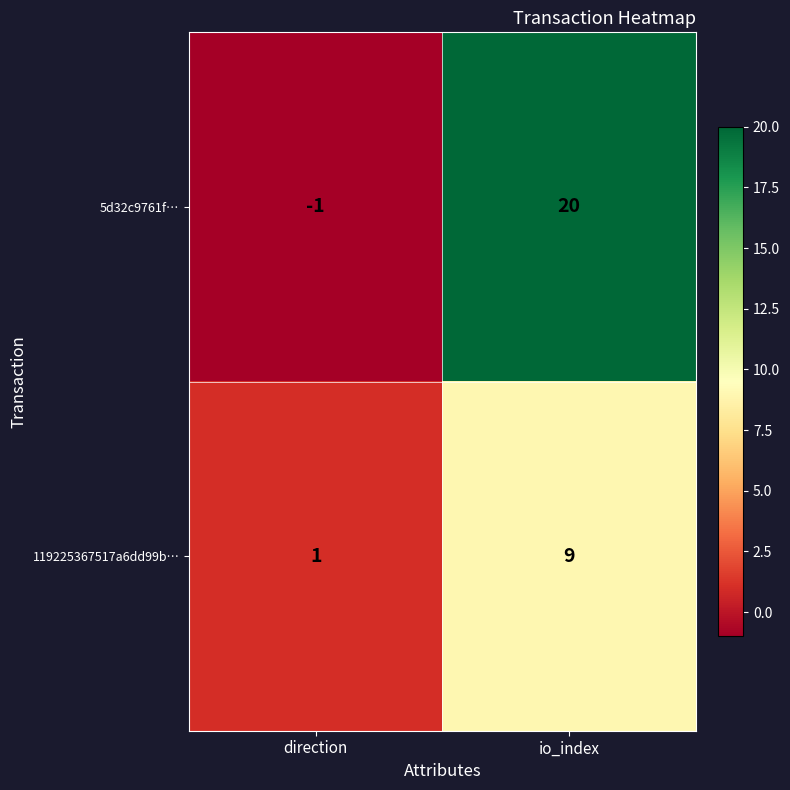

At which category is the sum across all series the highest?

io_index